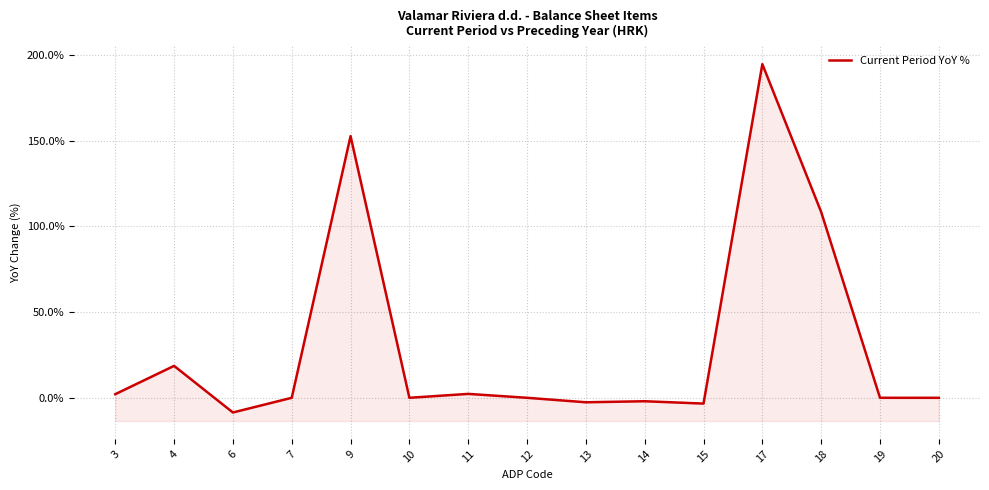

What is the sum of all values?

462.1